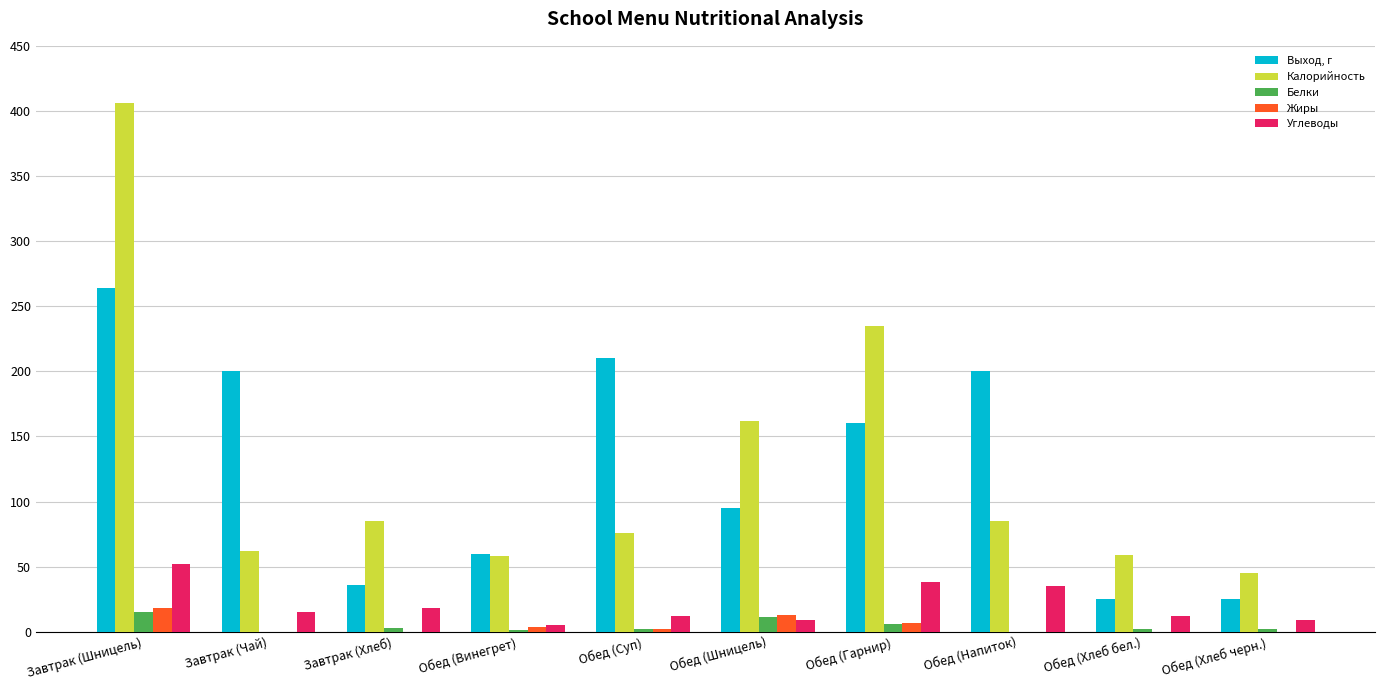

Is the value of Выход, г at Обед (Хлеб черн.) greater than the value of Белки at Обед (Хлеб черн.)?

Yes